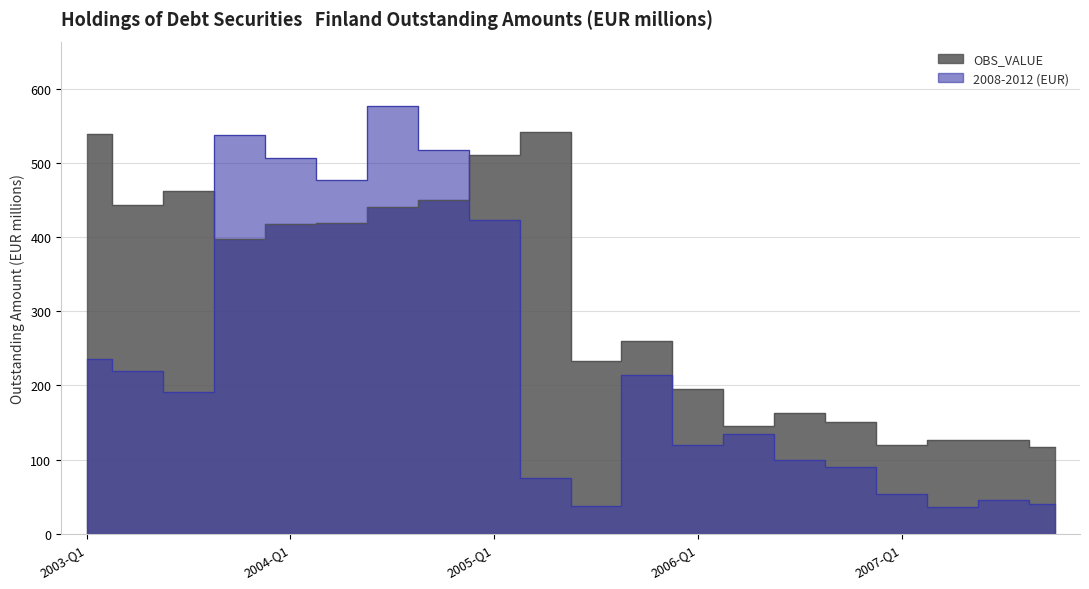

Where is the first local maximum for OBS_VALUE?

2003-Q3